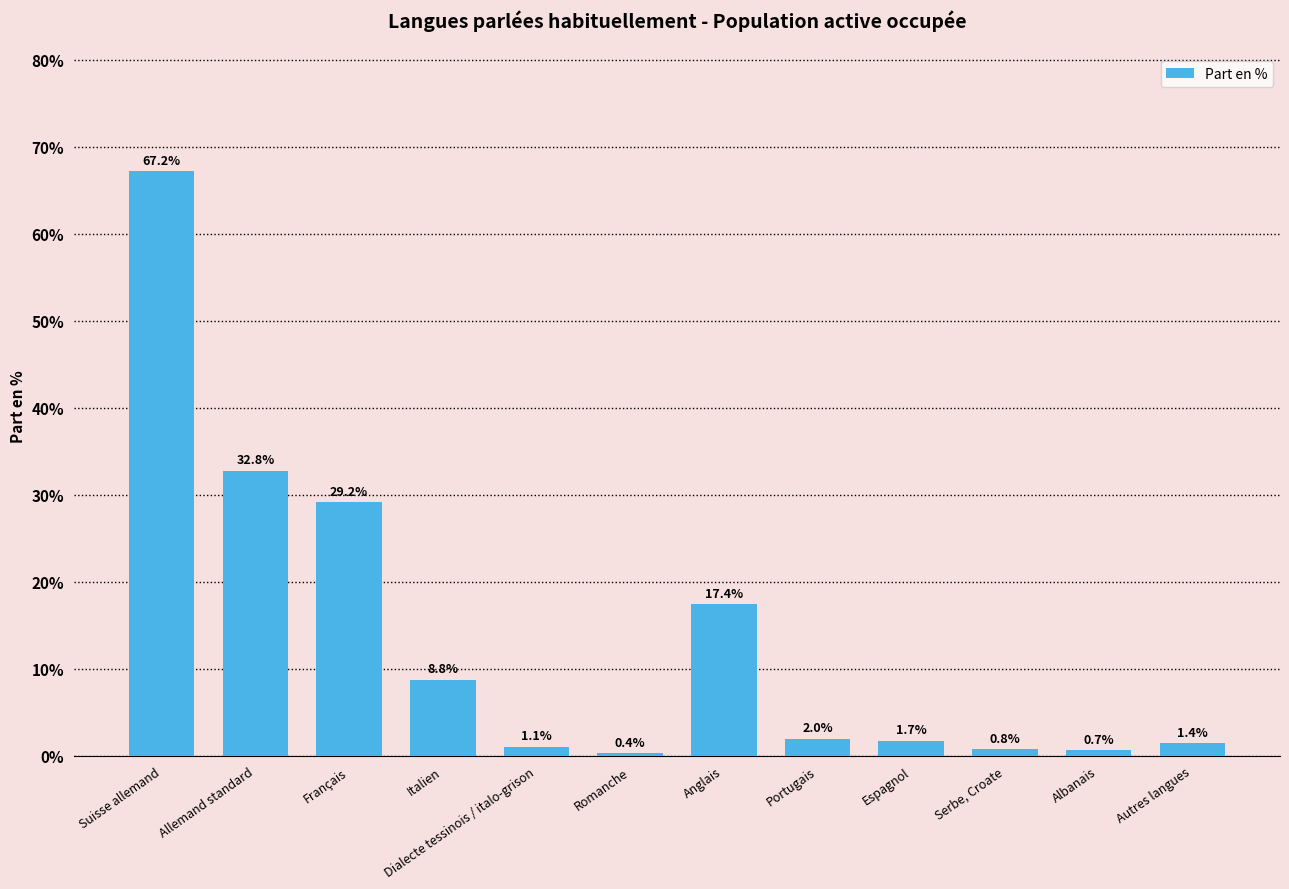

What is the average value?

13.6